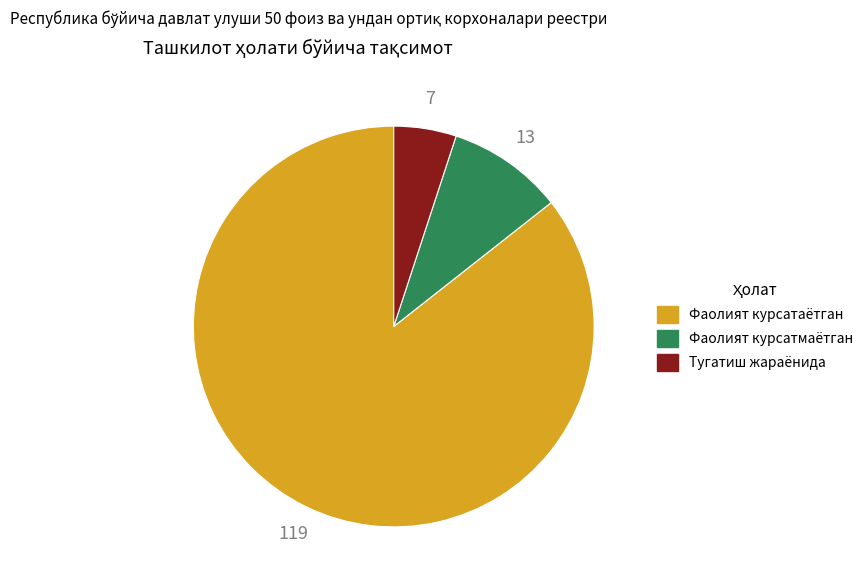

Rank the categories by value from highest to lowest.

Фаолият курсатаётган, Фаолият курсатмаётган, Тугатиш жараёнида